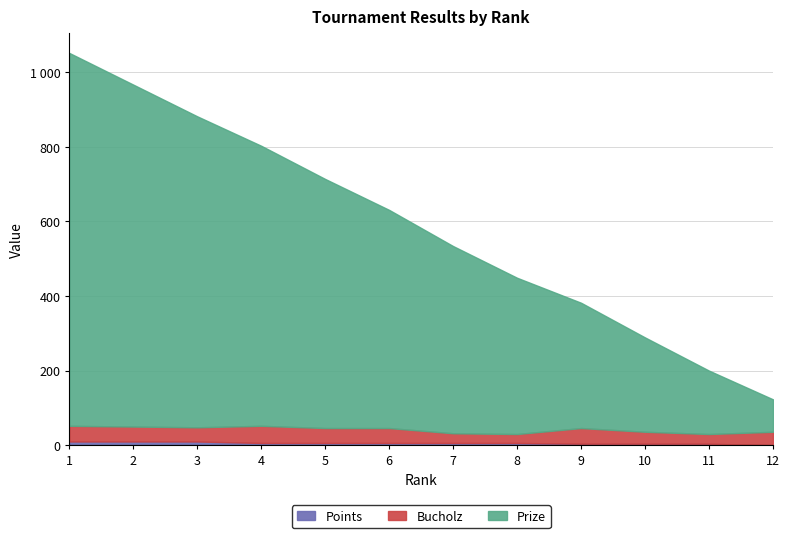

What is the greatest value displayed?

1000